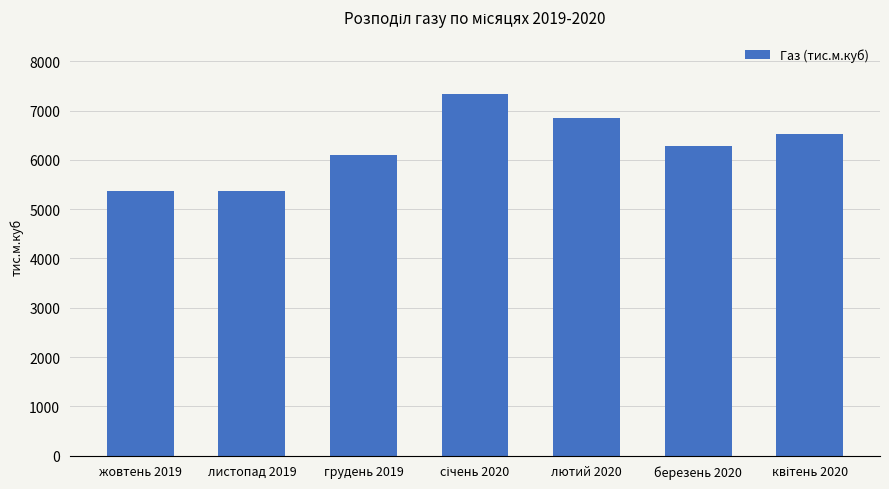

Does the chart contain any negative values?

No